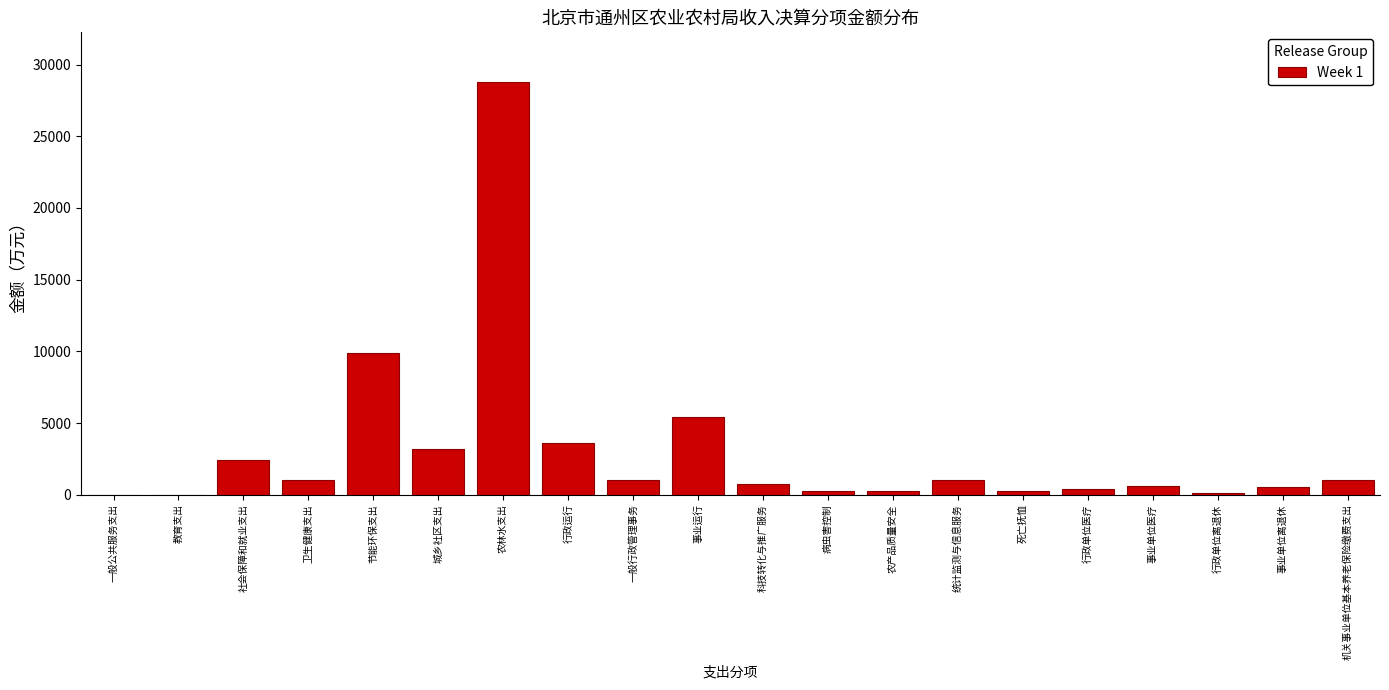

Between 事业运行 and 一般行政管理事务, which is larger?

事业运行